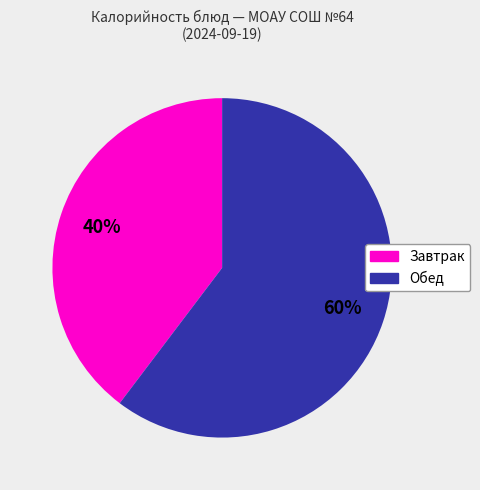

Does any single category account for the majority?

Yes